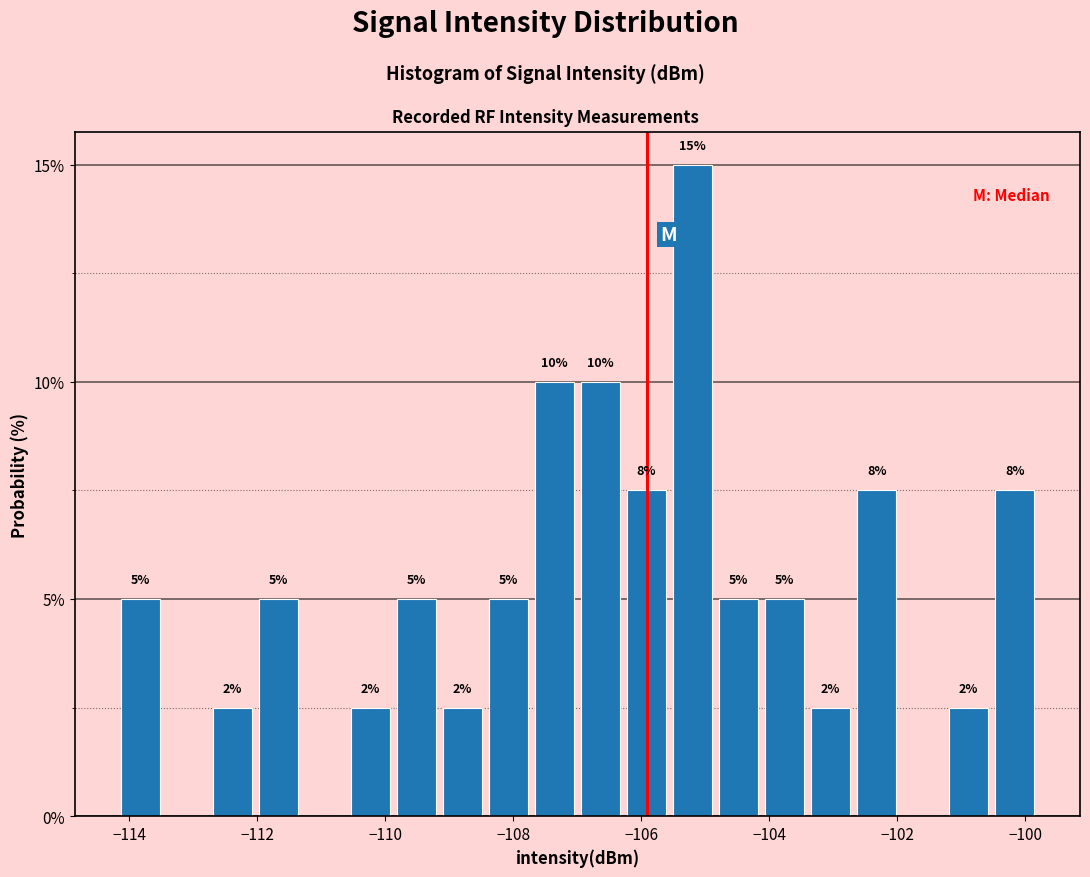

Around what value on the x-axis is the tallest bar? Give the approximate position of its centre, as read against the axis.

-105.2